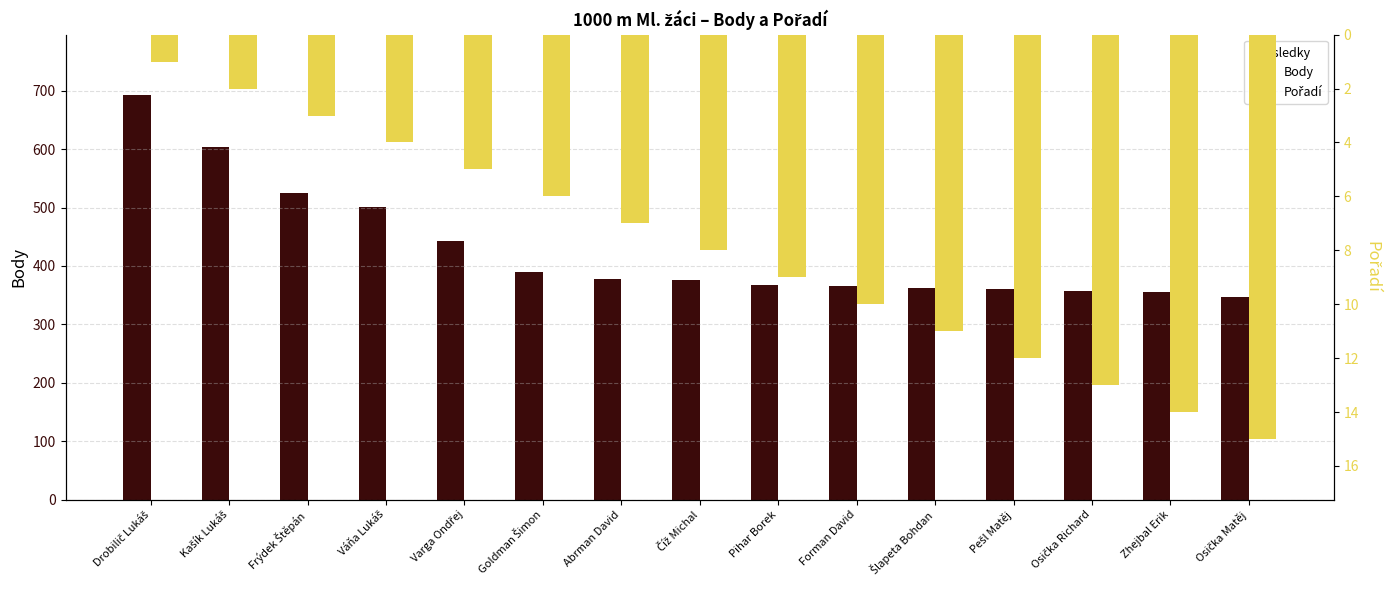

At which category is the sum across all series the highest?

Drobilič Lukáš